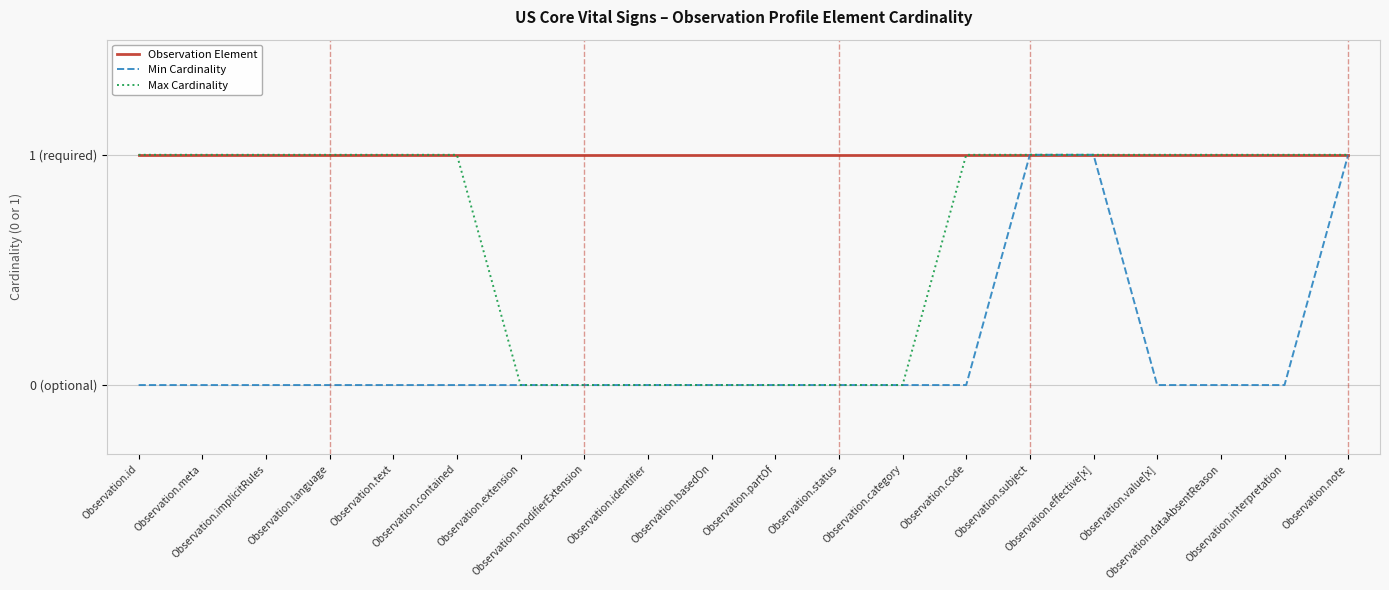

Is this an area chart (filled region under the line)?

No